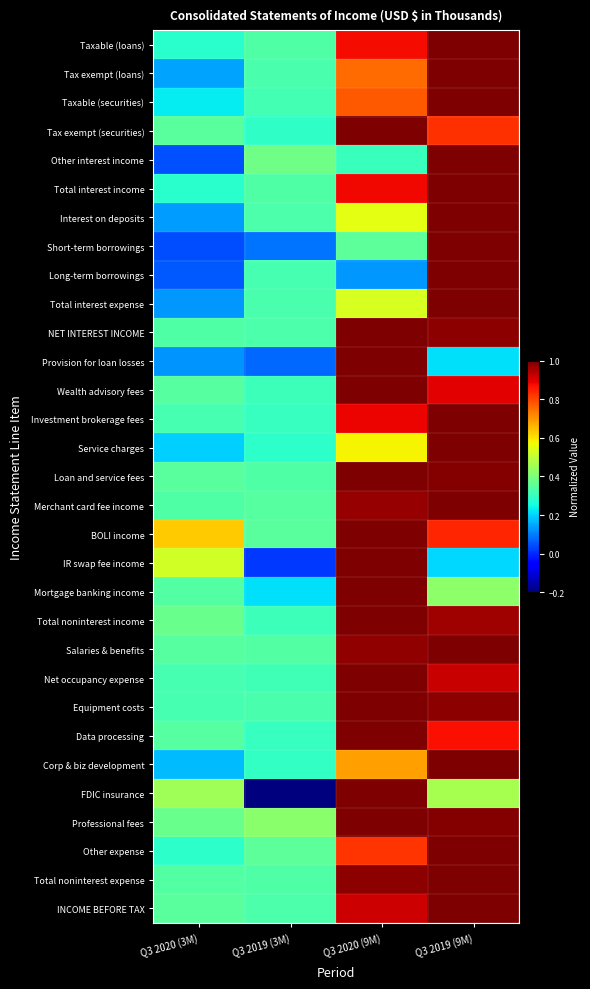

Between Q3 2019 (3M) and Q3 2019 (9M), which is larger?

Q3 2019 (9M)